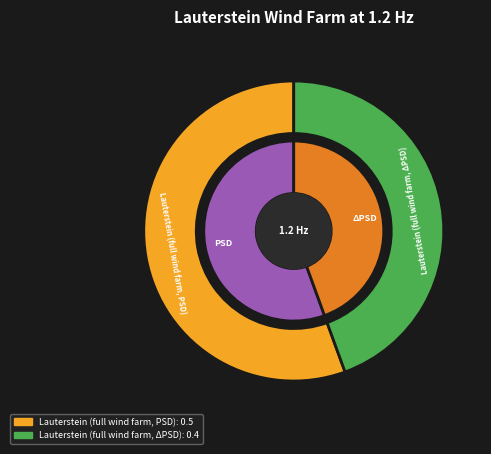

The Lauterstein (full wind farm, ΔPSD) slice represents 44% of the pie. True or false?

True